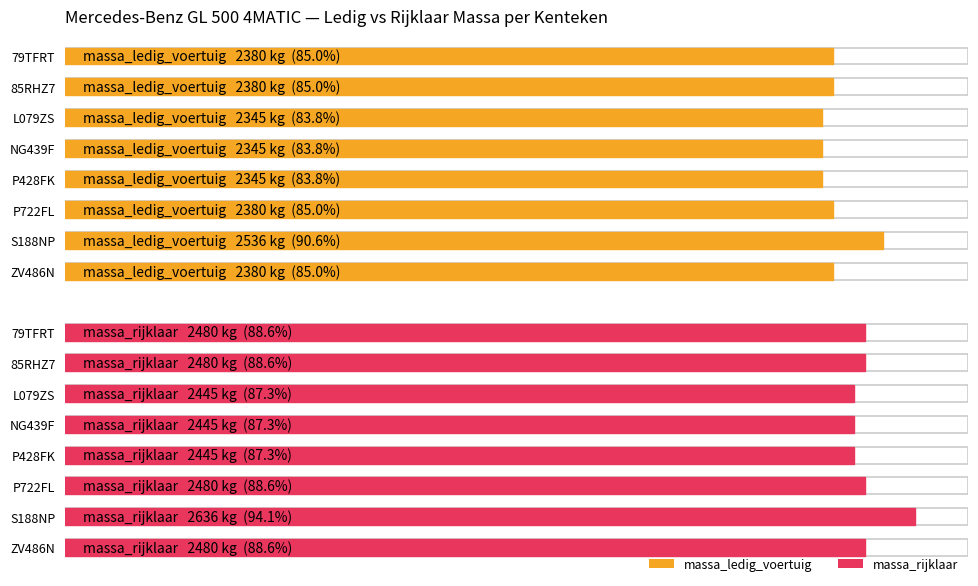

Which series has the largest range (max minus min)?

massa_ledig_voertuig